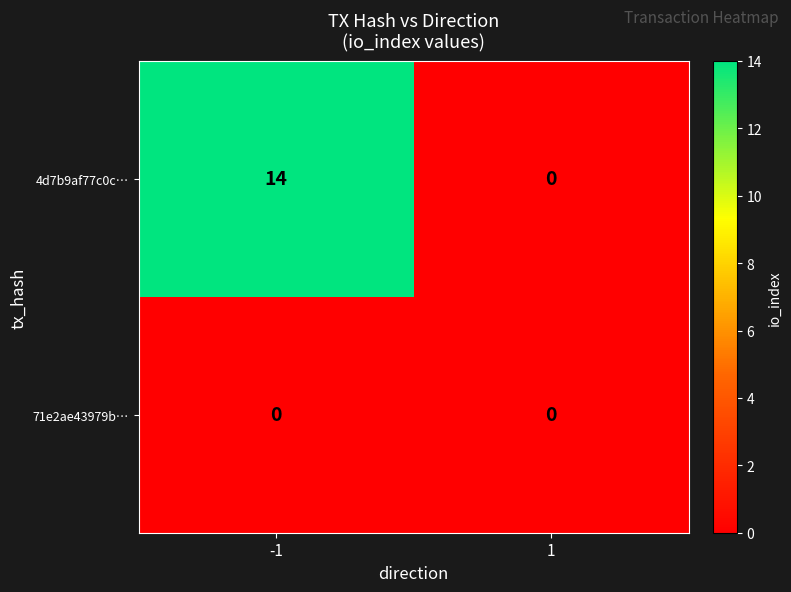

What is the average value of the 4d7b9af77c0c… series?

7